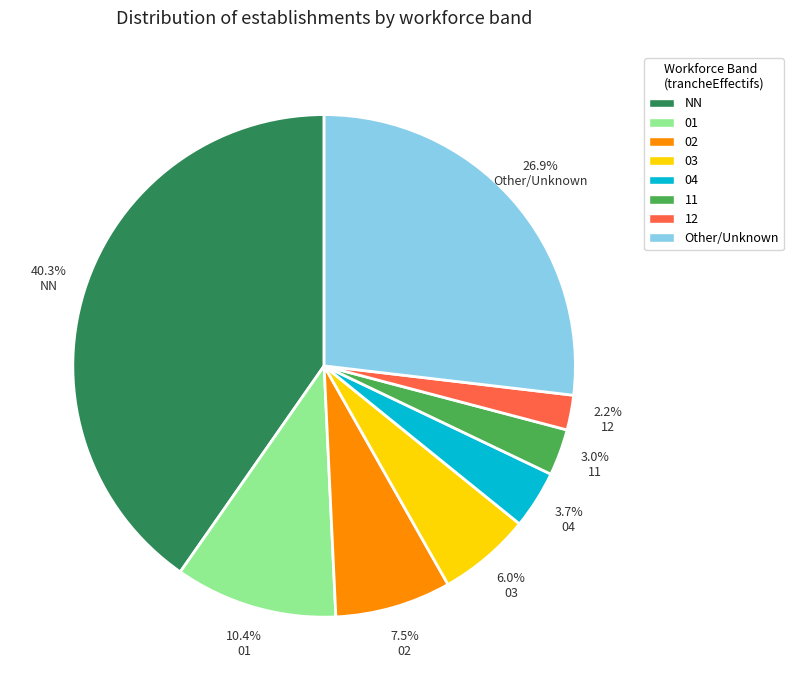

Combined, do 02 and Other/Unknown account for over 50%?

No